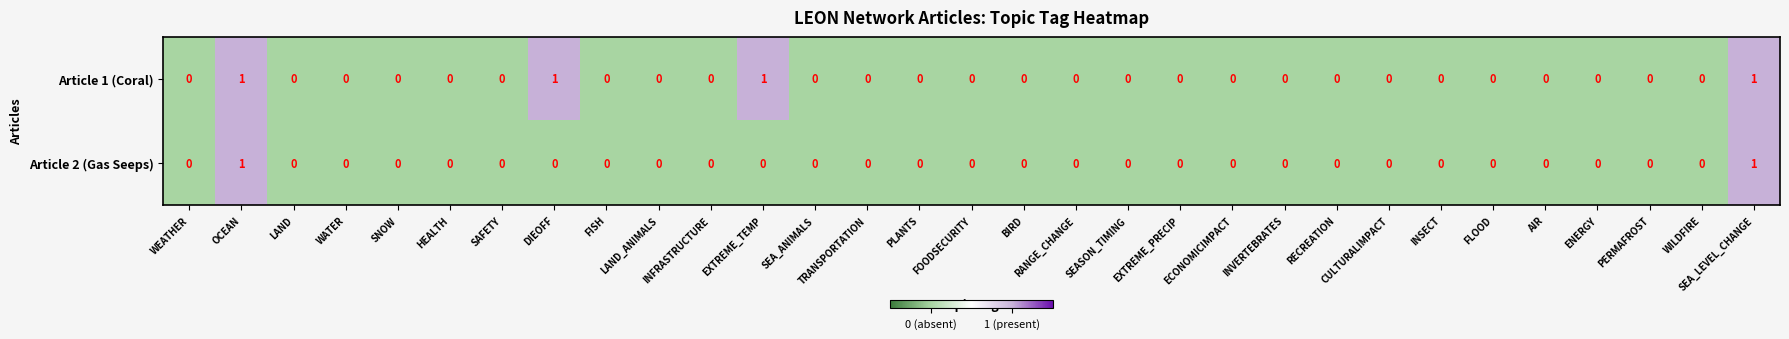

Rank the series by their average value, from lowest to highest.

Article 2 (Gas Seeps), Article 1 (Coral)